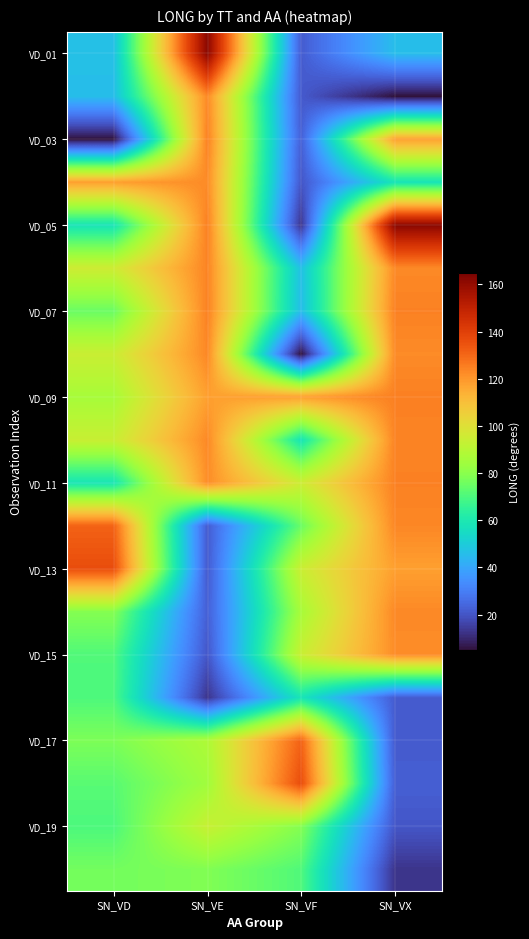

At which category is the sum across all series the highest?

SN_VE